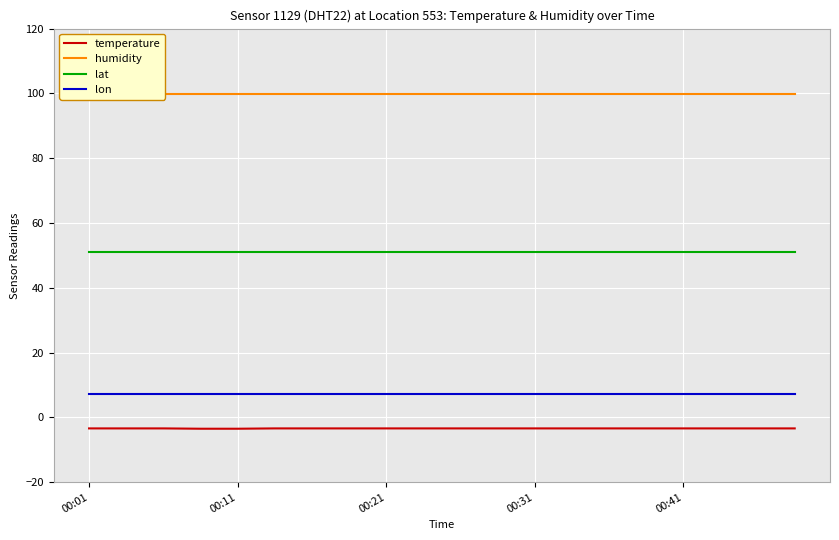

Count the number of data series in this chart.

4